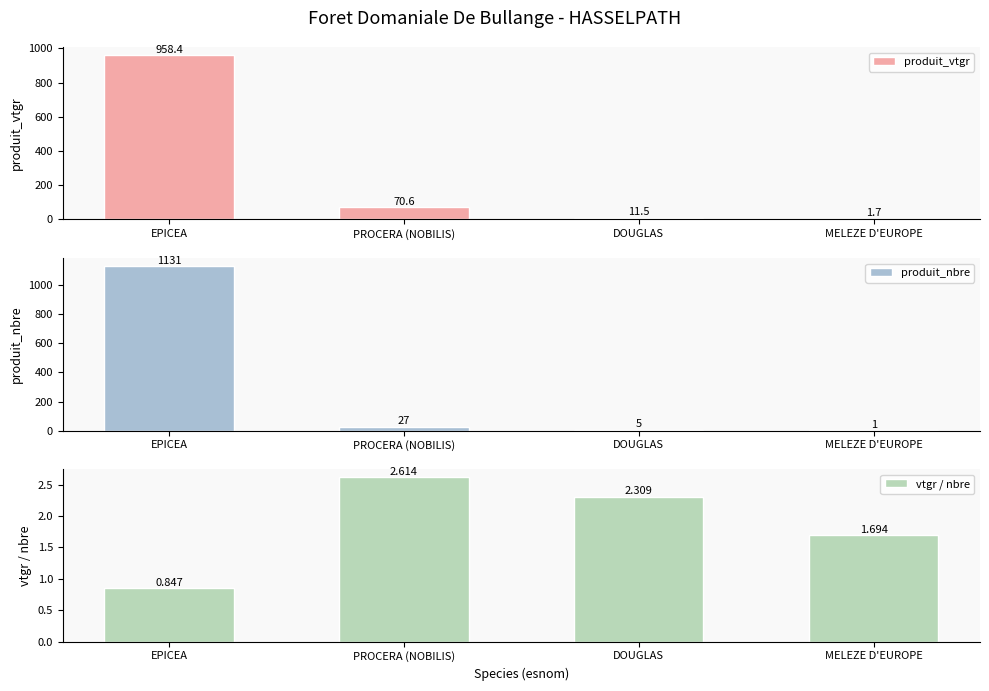

Read the produit_nbre value at EPICEA.

1131